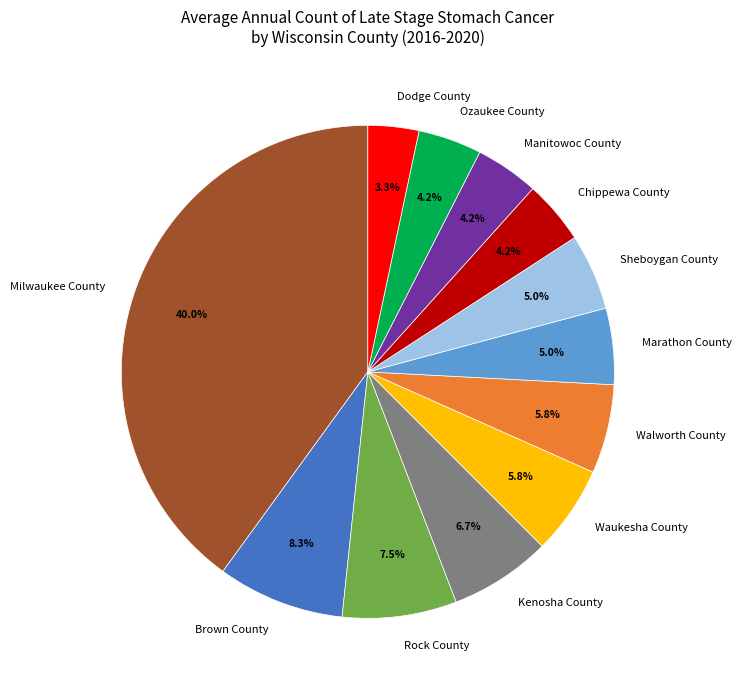

What is the largest slice in the pie chart?

Milwaukee County